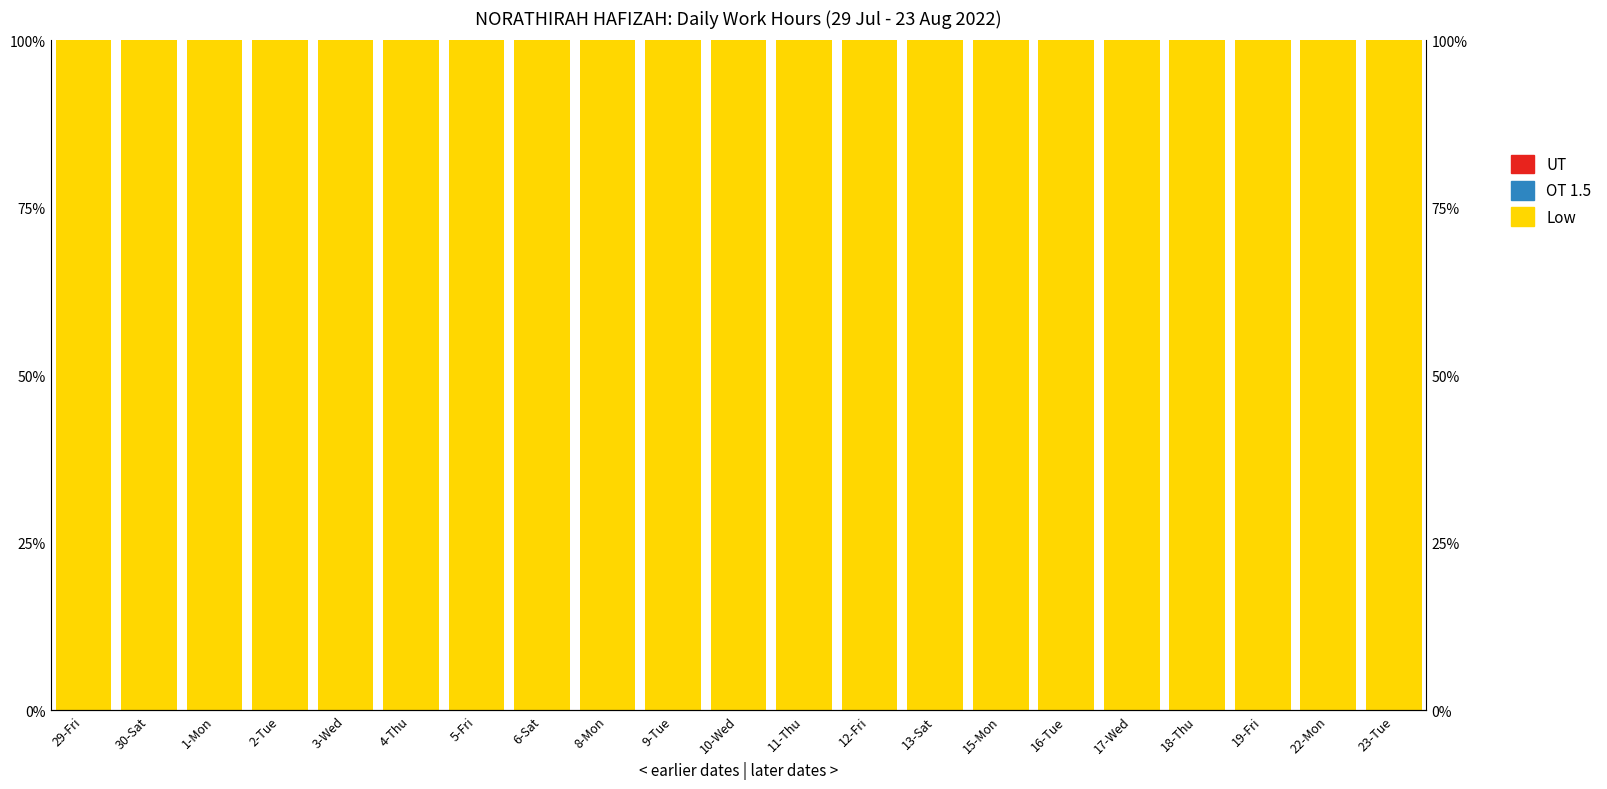

Between 4-Thu and 18-Thu, which series saw the biggest shift?

Low